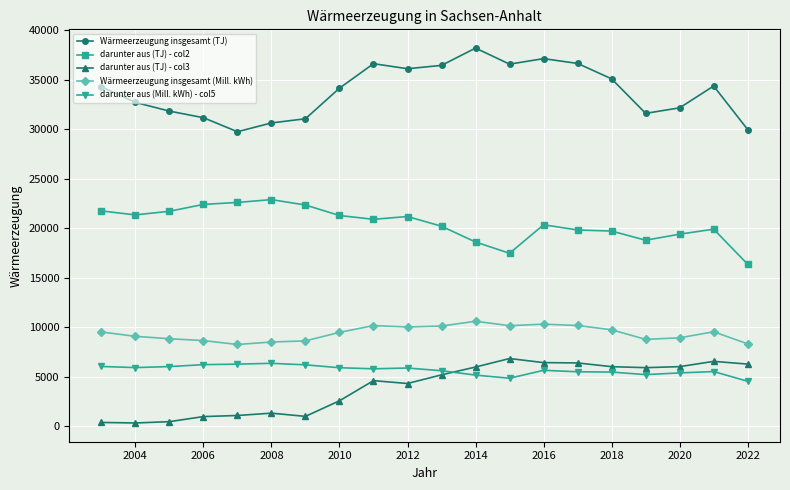

What is the average value of the Wärmeerzeugung insgesamt (TJ) series?

33803